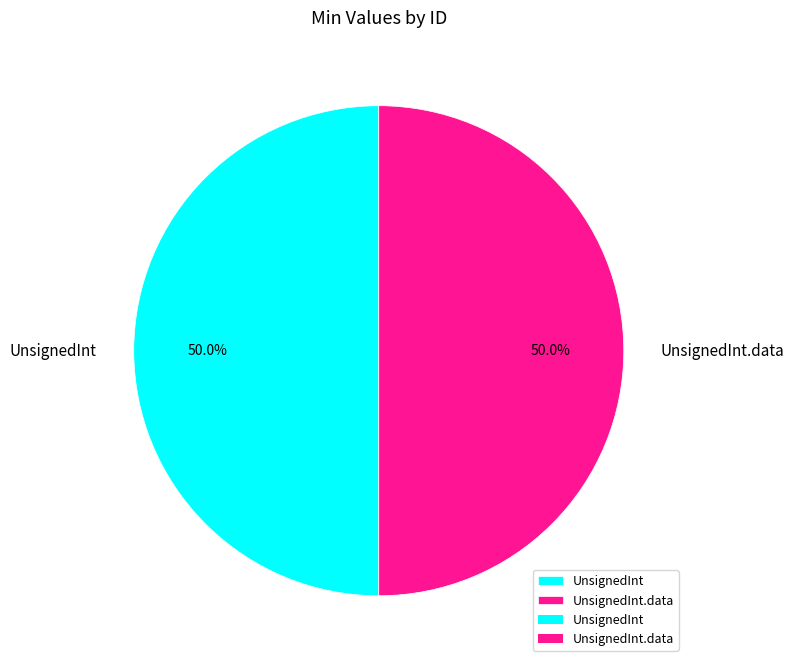

Combined, do UnsignedInt.data and UnsignedInt account for over 50%?

Yes